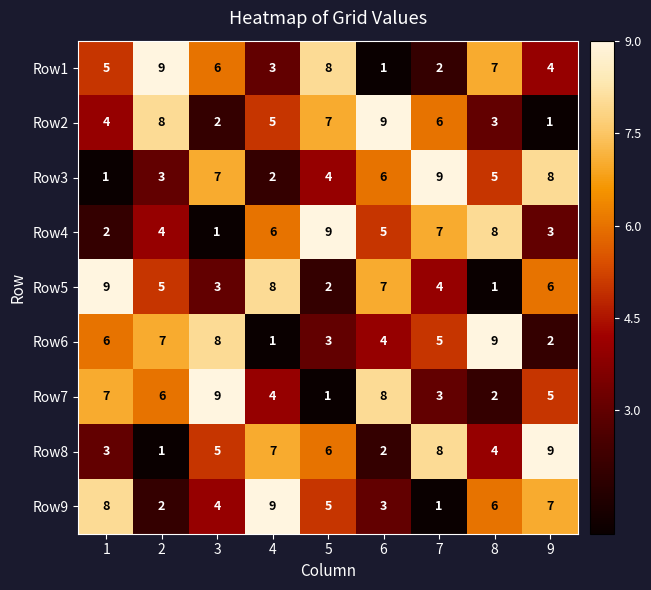

Is the value of Row2 at 4 greater than the value of Row3 at 6?

No